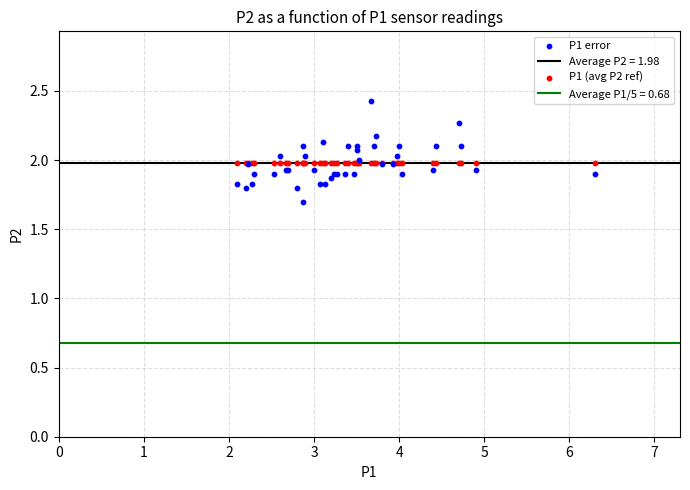

Which series contains the lowest Y value?

P1 error